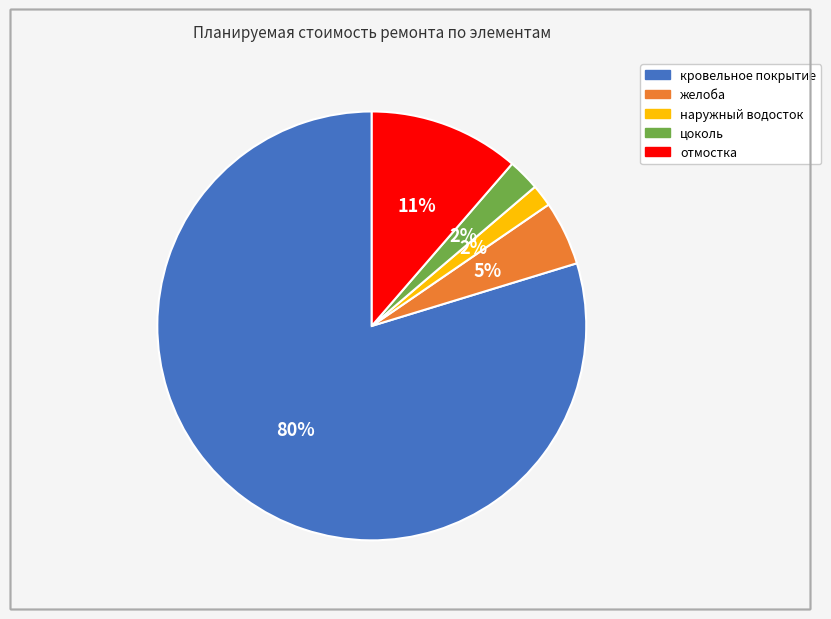

Is it true that кровельное покрытие is 92% of the pie?

False